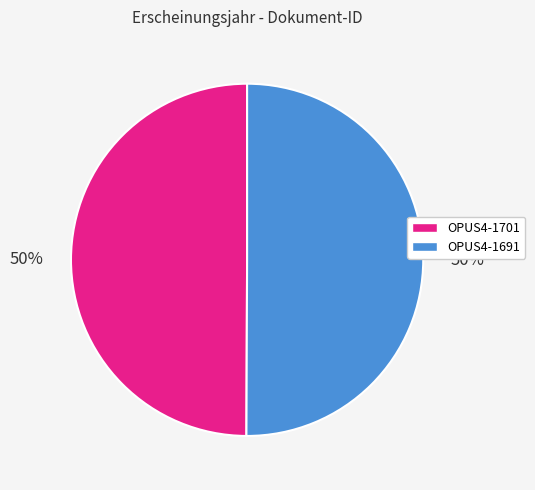

Is the sum of OPUS4-1691 and OPUS4-1701 greater than half?

Yes